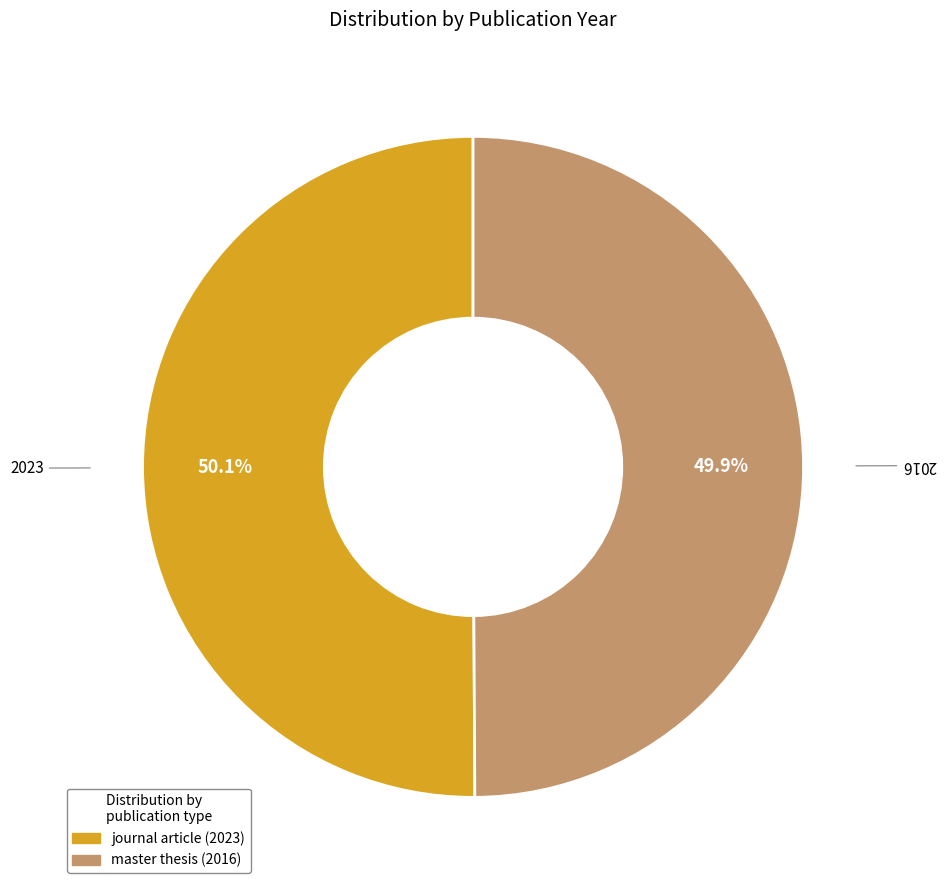

Count the number of slices in the pie.

2